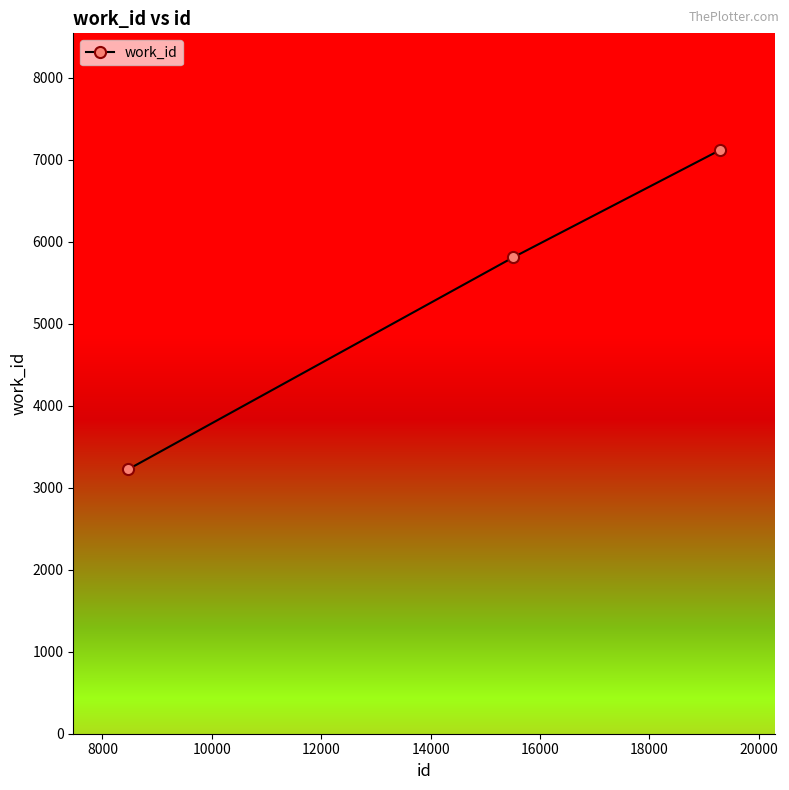

What is the value of the 1st point from the left?

3224